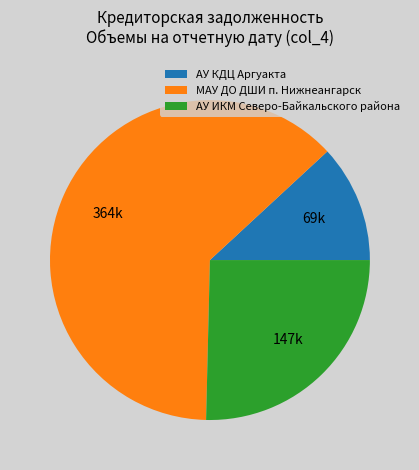

Is the sum of МАУ ДО ДШИ п. Нижнеангарск and АУ КДЦ Аргуакта greater than half?

Yes